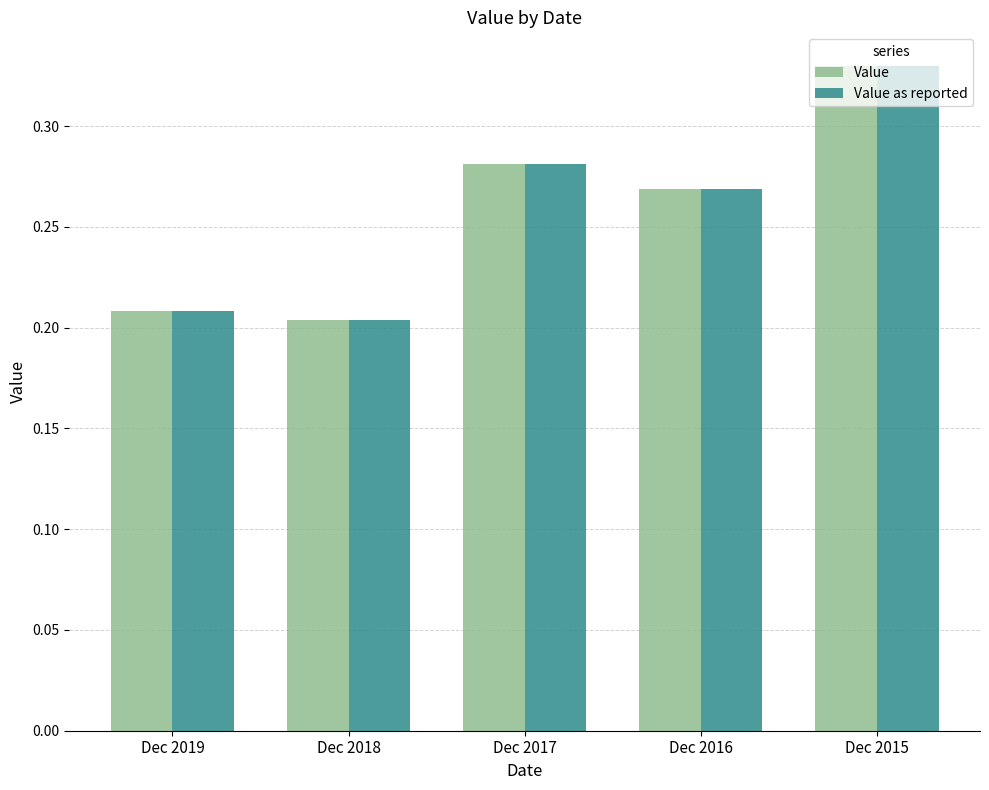

What is the total value across all series at Dec 2019?

0.4